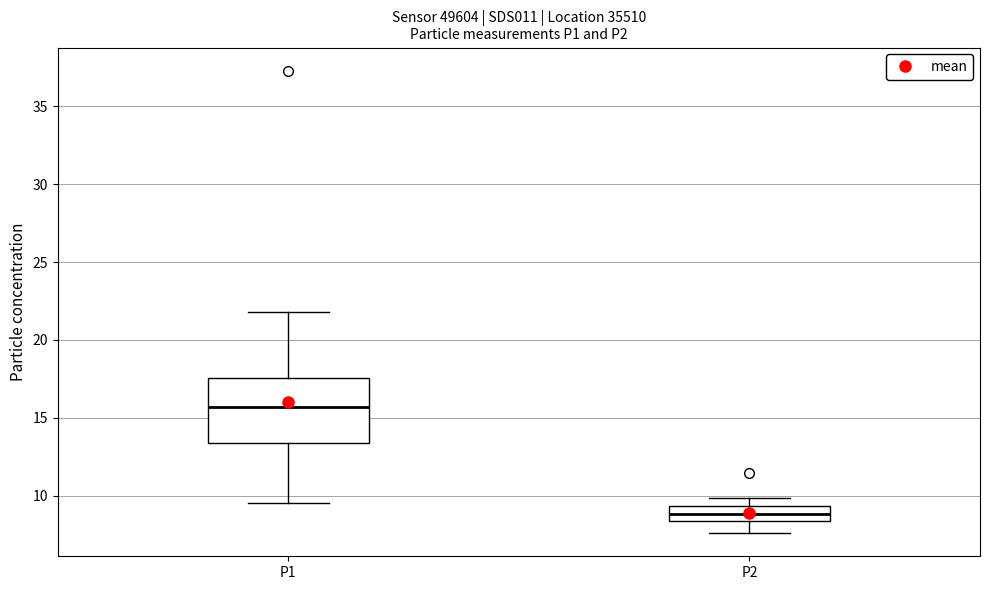

Reading left to right, transcribe this box plot: for each box, give where its median line is, the range the box spans, and where its two whiskers end, as read against the y-axis. The values are not printed on the chart, so give them approximately, as read against the axis.

P1: median 15.5, box 13.5 to 17.5, whiskers 9.5 to 22.0
P2: median 9.0, box 8.5 to 9.5, whiskers 7.5 to 10.0